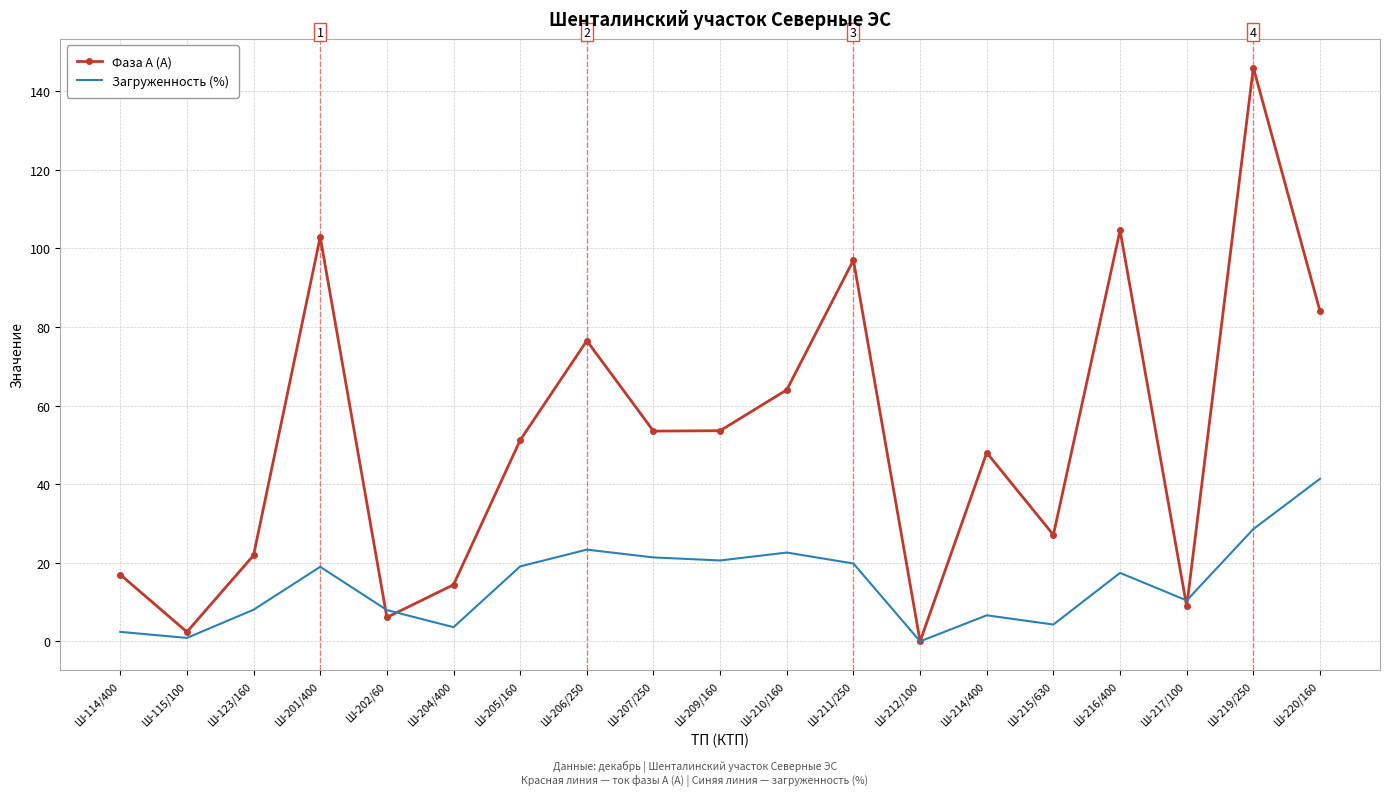

What is the average value of the Загруженность (%) series?

14.6